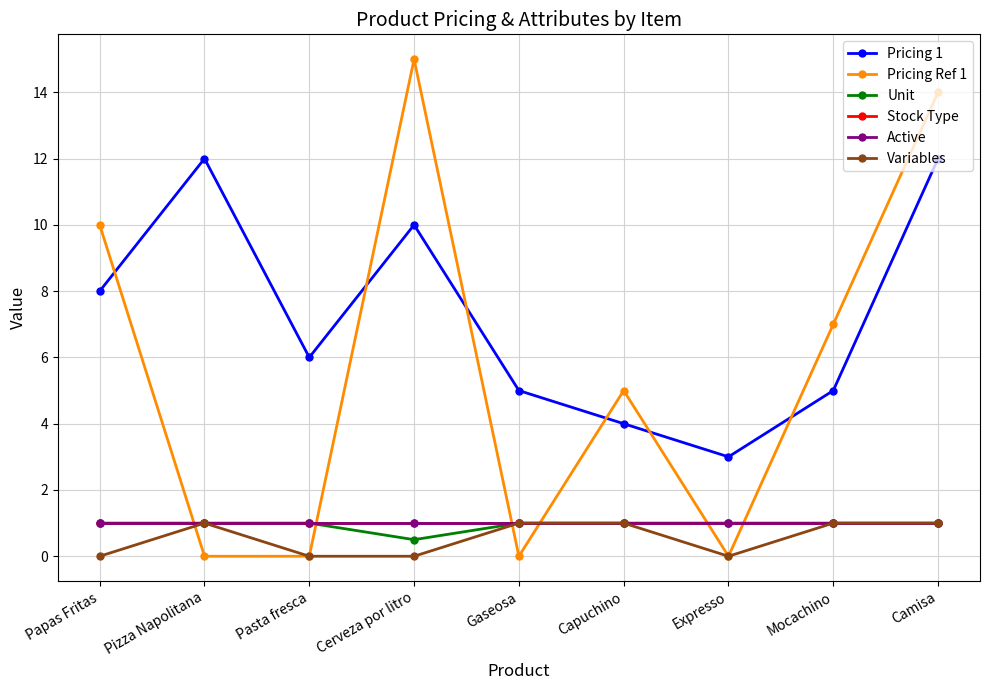

In Variables, how many points are lower than both neighbors (excluding endpoints)?

1